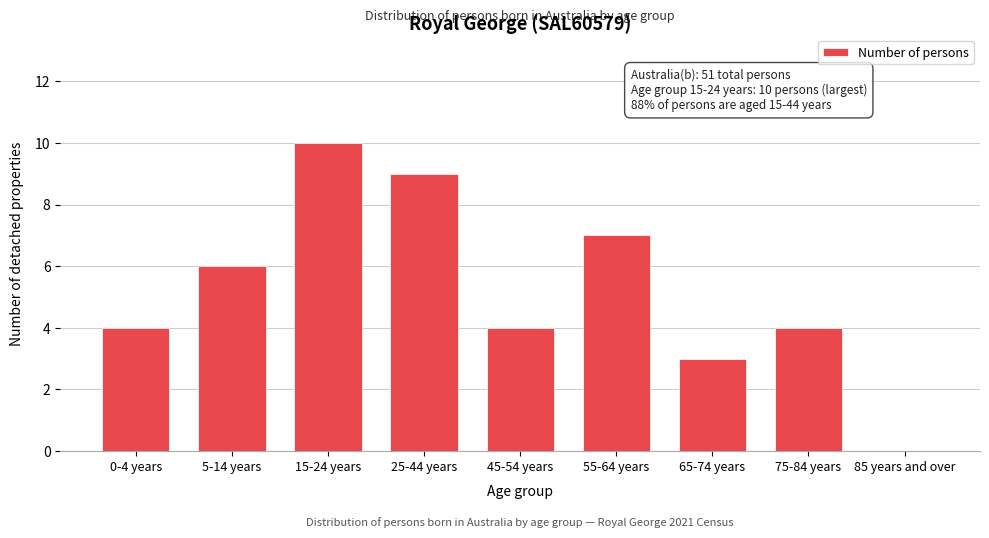

Reading left to right, extract all data points from this chart.

0-4 years=4	5-14 years=6	15-24 years=10	25-44 years=9	45-54 years=4	55-64 years=7	65-74 years=3	75-84 years=4	85 years and over=0